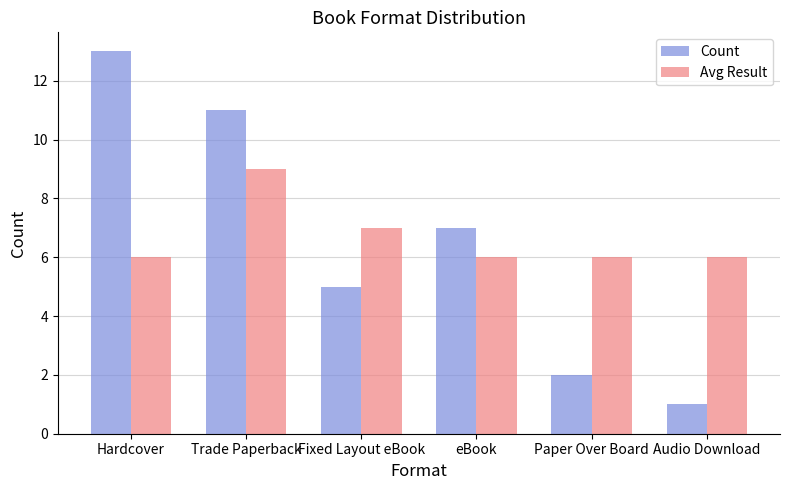

What are all the series names shown in the legend?

Count, Avg Result